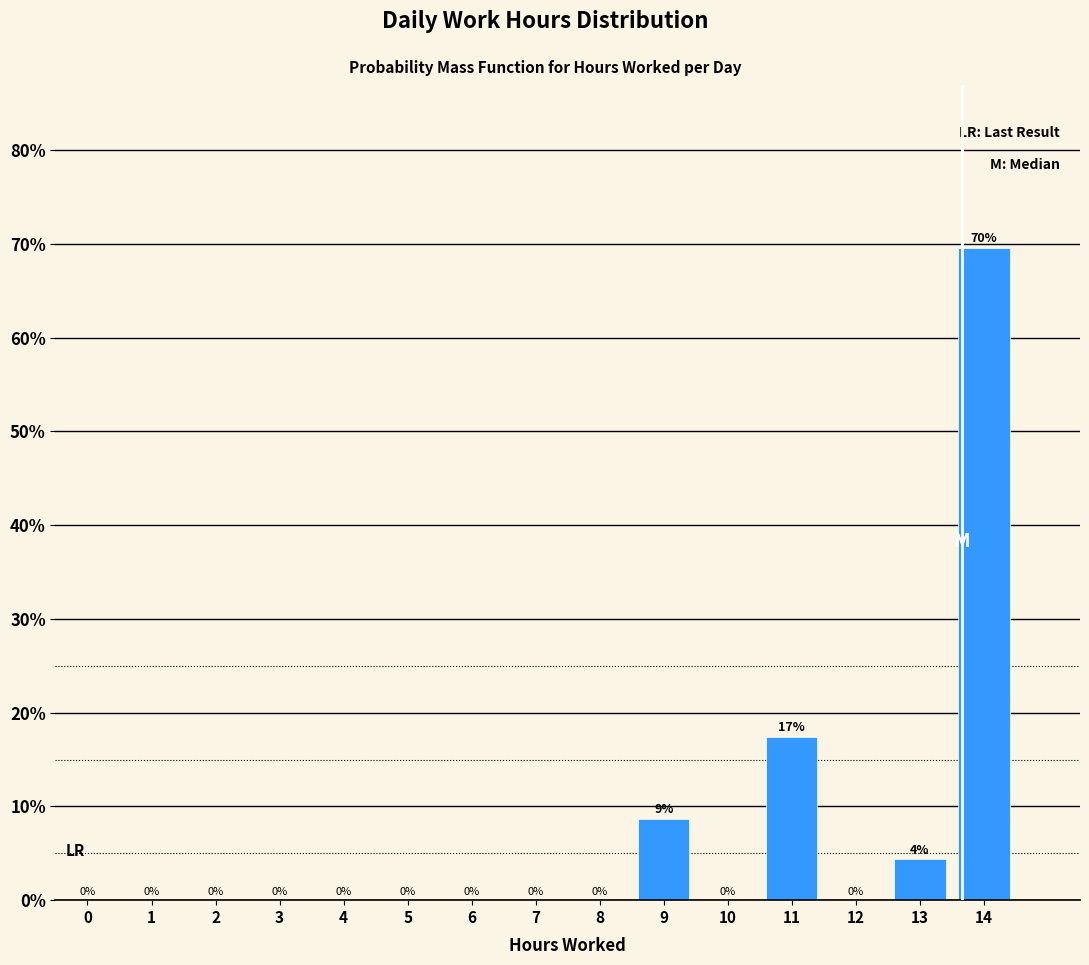

What is the greatest value displayed?

69.6